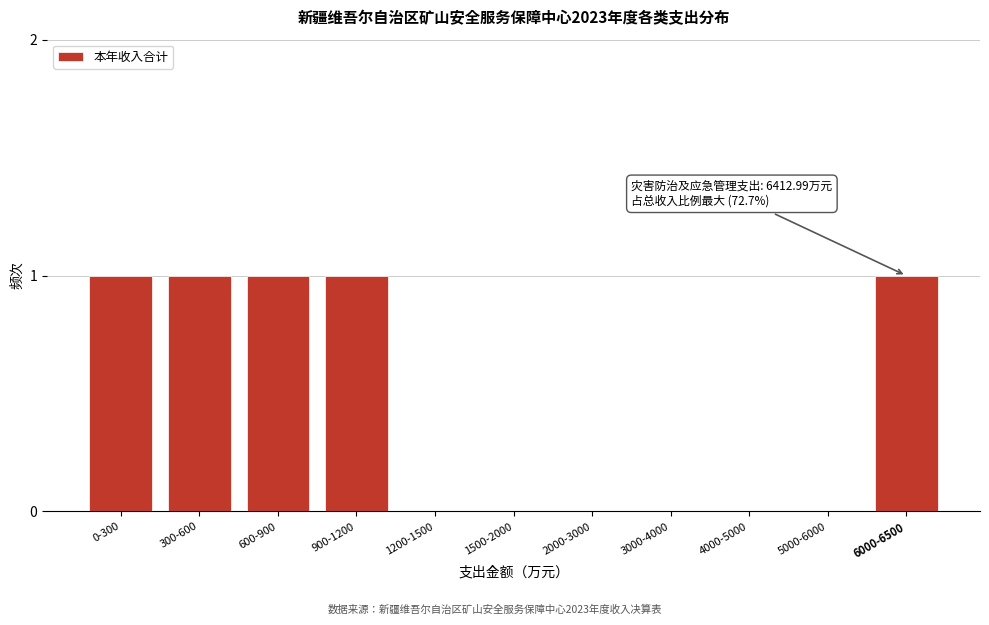

Reading right to left, extract all data points from this chart.

6000-6500=1	5000-6000=0	4000-5000=0	3000-4000=0	2000-3000=0	1500-2000=0	1200-1500=0	900-1200=1	600-900=1	300-600=1	0-300=1